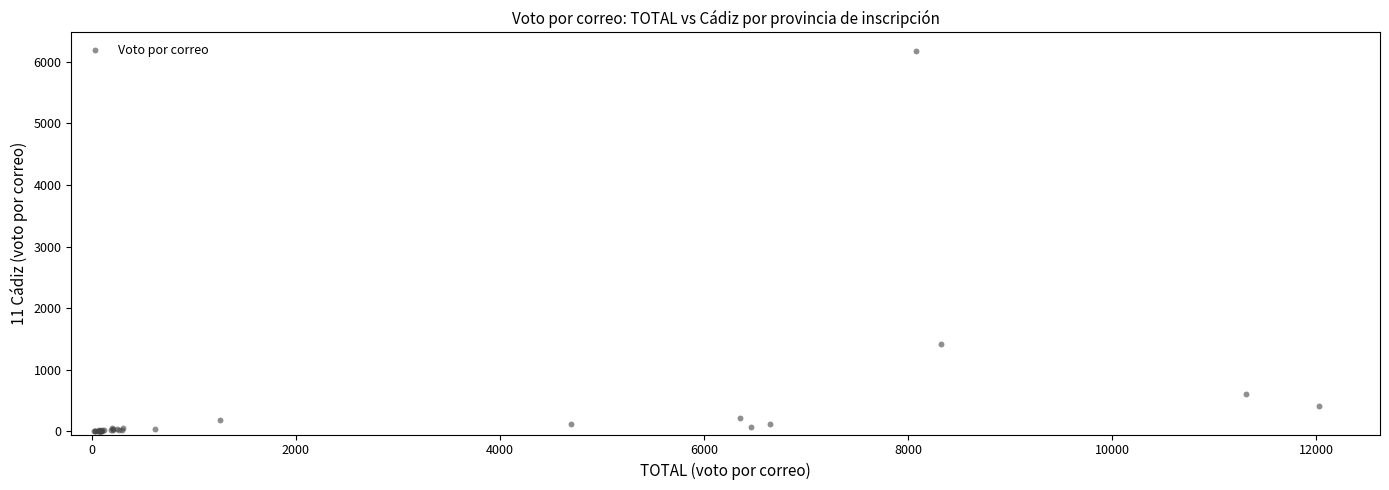

What Y value in the scatter plot is closest to 3085?

1424